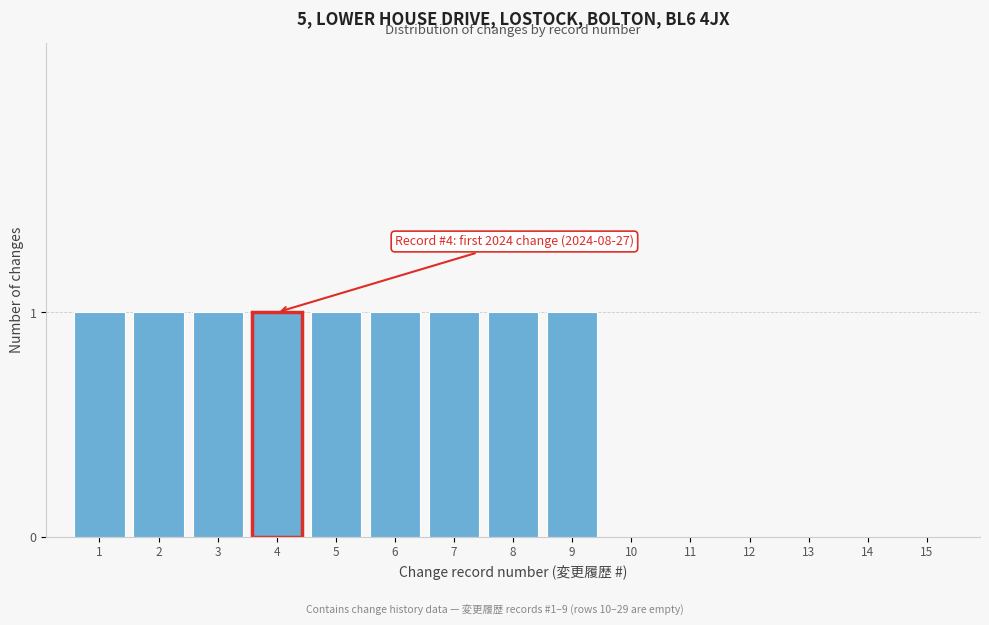

Reading right to left, what are all the values shown in this chart?

15=0	14=0	13=0	12=0	11=0	10=0	9=1	8=1	7=1	6=1	5=1	4=1	3=1	2=1	1=1